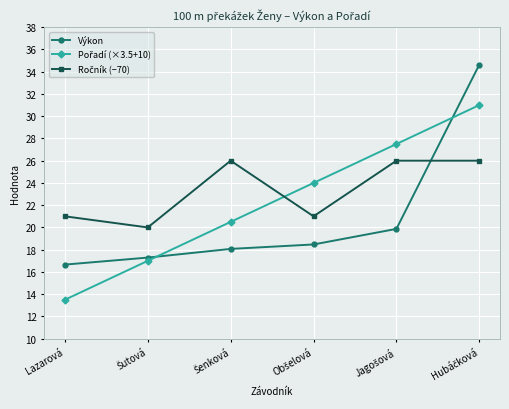

What is the minimum value shown in the chart?

13.5